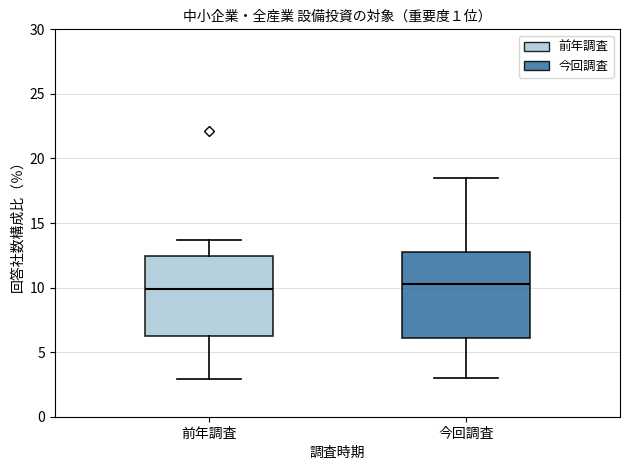

Reading left to right, read every box against the y-axis: the position of its median line, the range the box covers, and the ends of its whiskers. The values are not printed on the chart, so give them approximately, as read against the axis.

前年調査: median 10.0, box 6.5 to 12.5, whiskers 3.0 to 13.5
今回調査: median 10.5, box 6.0 to 12.5, whiskers 3.0 to 18.5